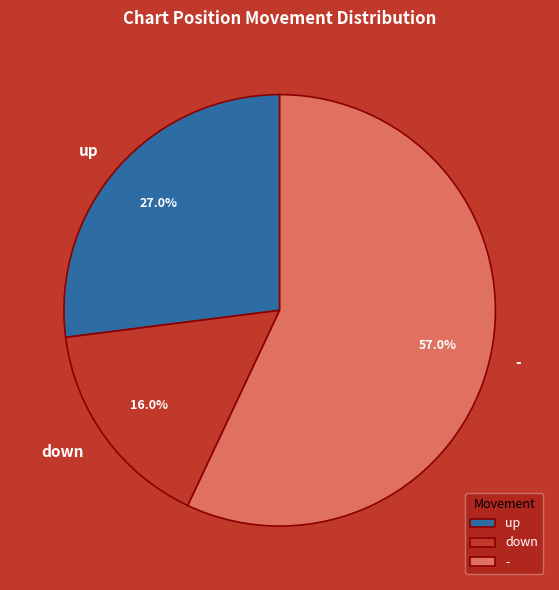

To the nearest percent, what is the difference between the up and - slice percentages?

30%